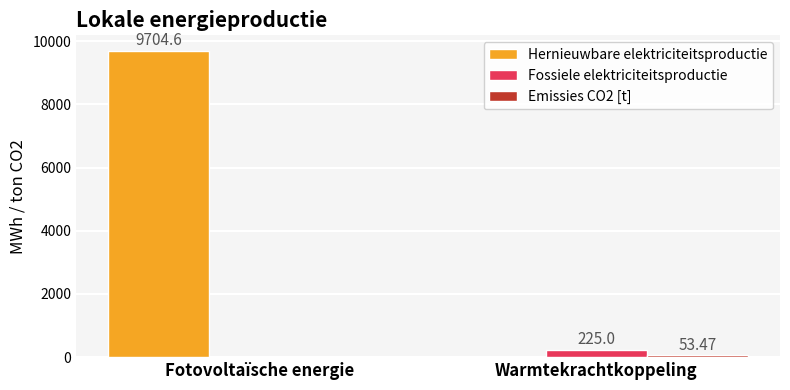

At which label does Fossiele elektriciteitsproductie reach its peak?

Warmtekrachtkoppeling